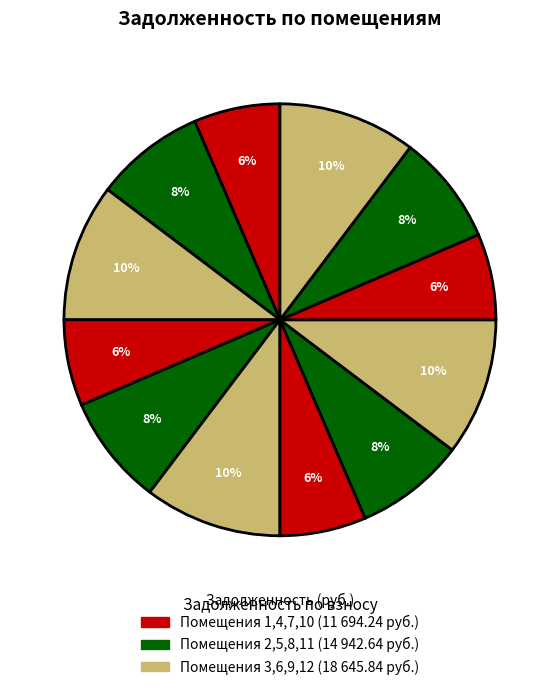

Count the number of slices in the pie.

12